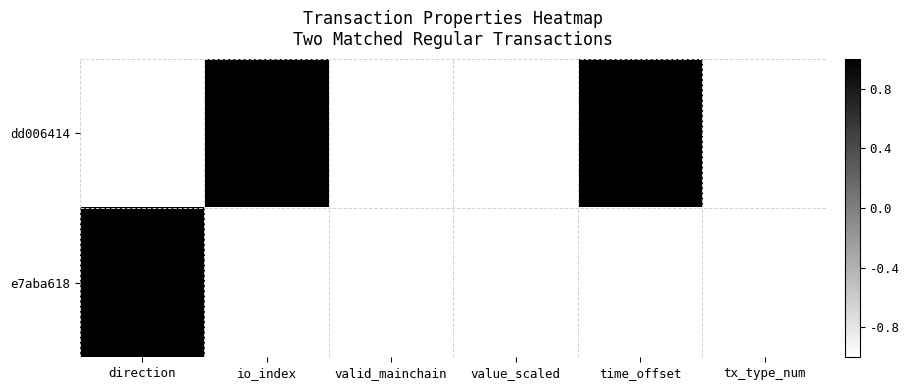

Which series changed the most between direction and tx_type_num?

e7aba618